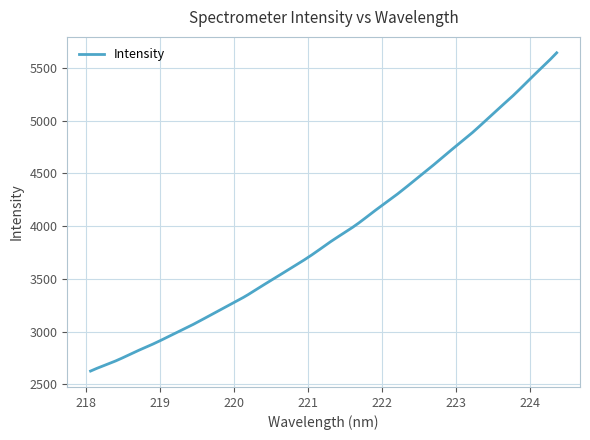

What is the maximum value shown in the chart?

5643.7